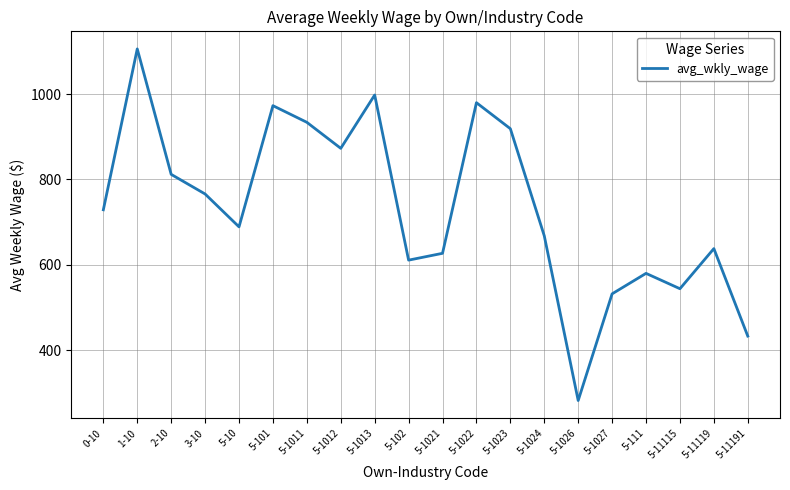

True or false: there are more than 2 points higher than both neighbors.

True